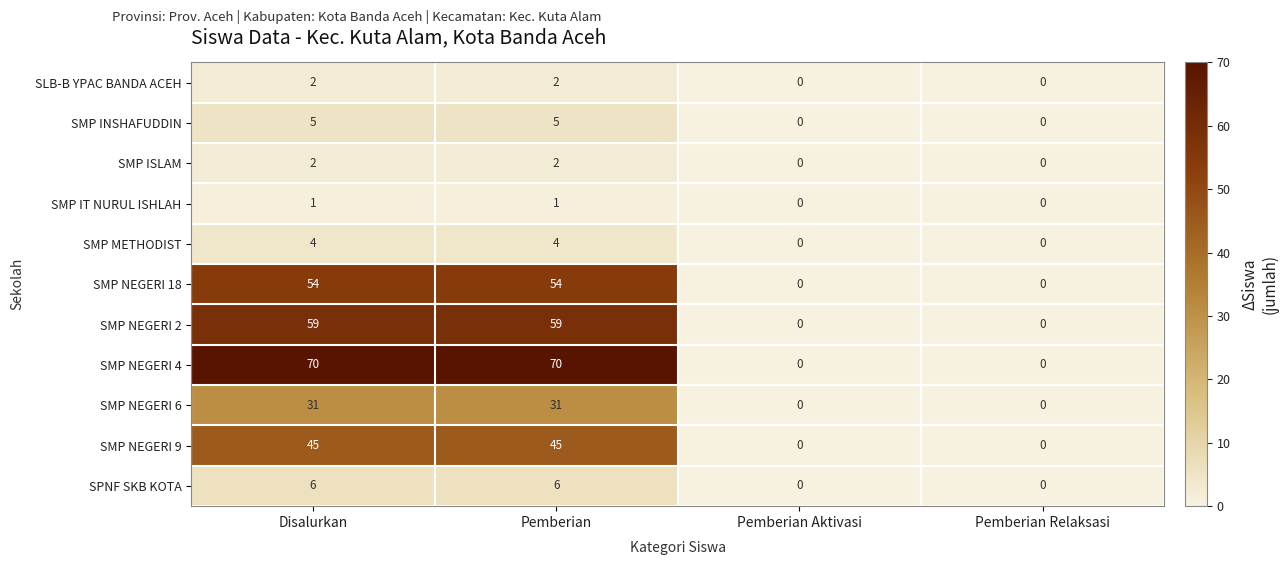

What is the maximum value for SMP NEGERI 2?

59